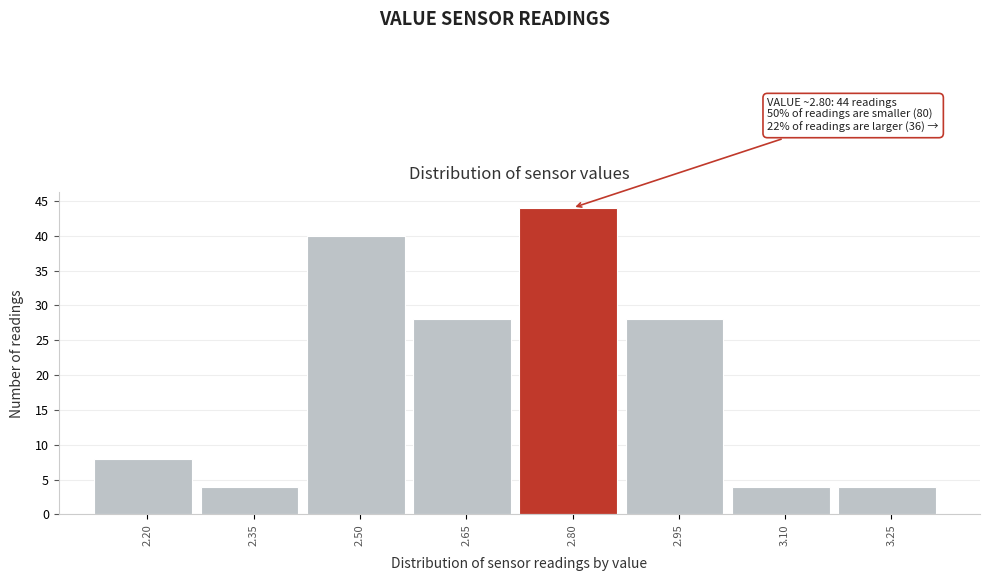

Reading left to right, extract all data points from this chart.

8	4	40	28	44	28	4	4